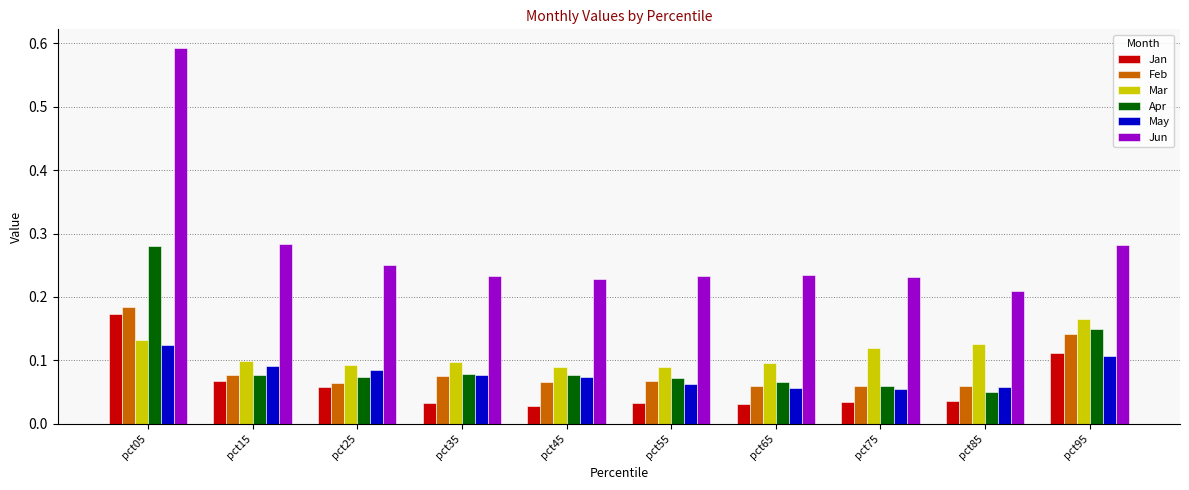

True or false: May has a value of 0.0 at pct35.

False